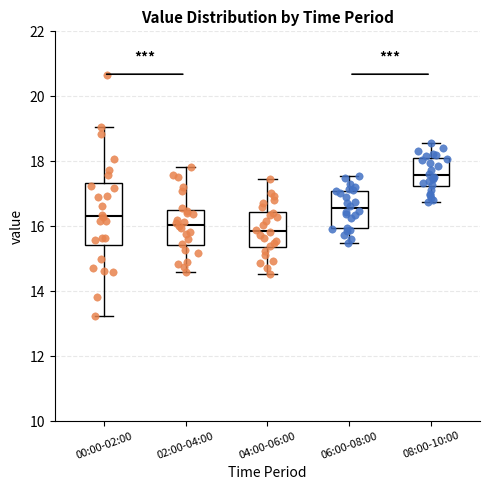

Where is the upper edge of the box for 06:00-08:00 on the y-axis? The values are not printed on the chart, so give them approximately, as read against the axis.

17.0